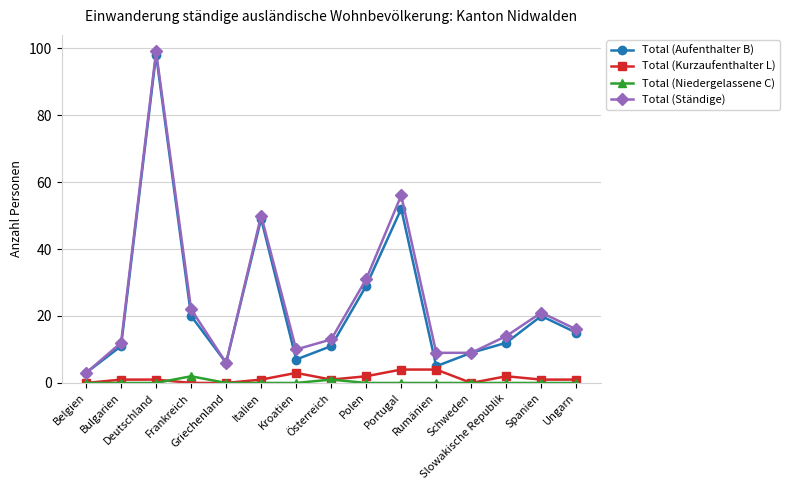

Read the Total (Kurzaufenthalter L) value at Österreich.

1